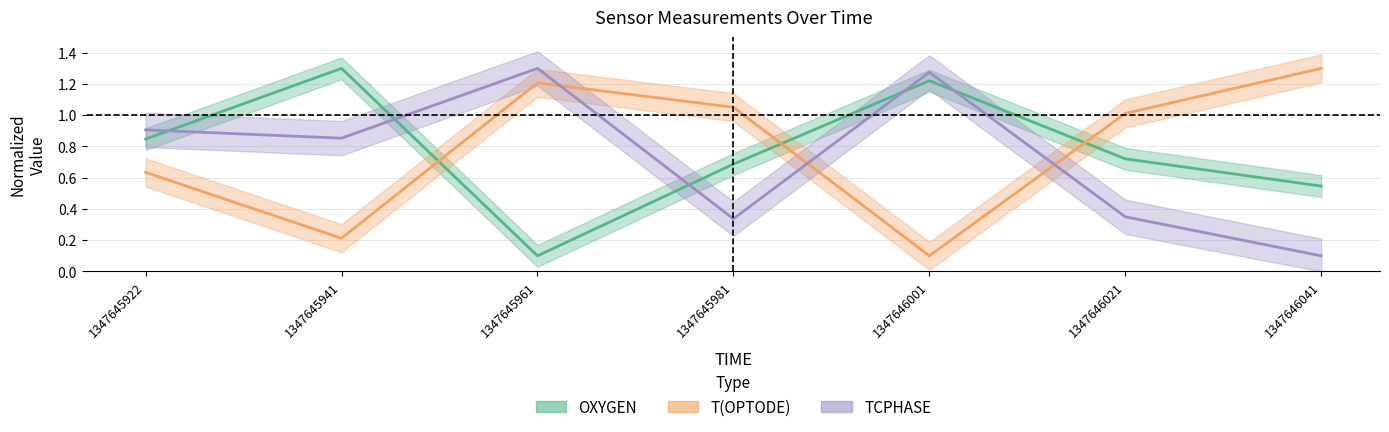

What is the smallest value displayed?

0.1